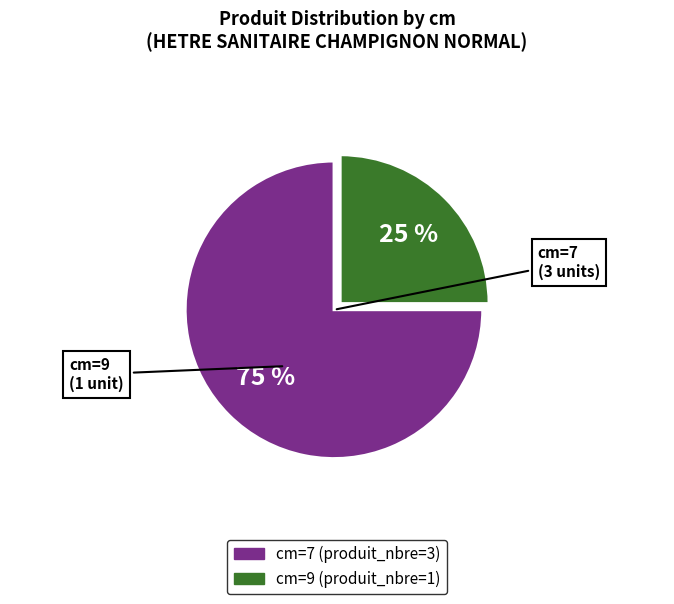

Does any single category account for the majority?

Yes